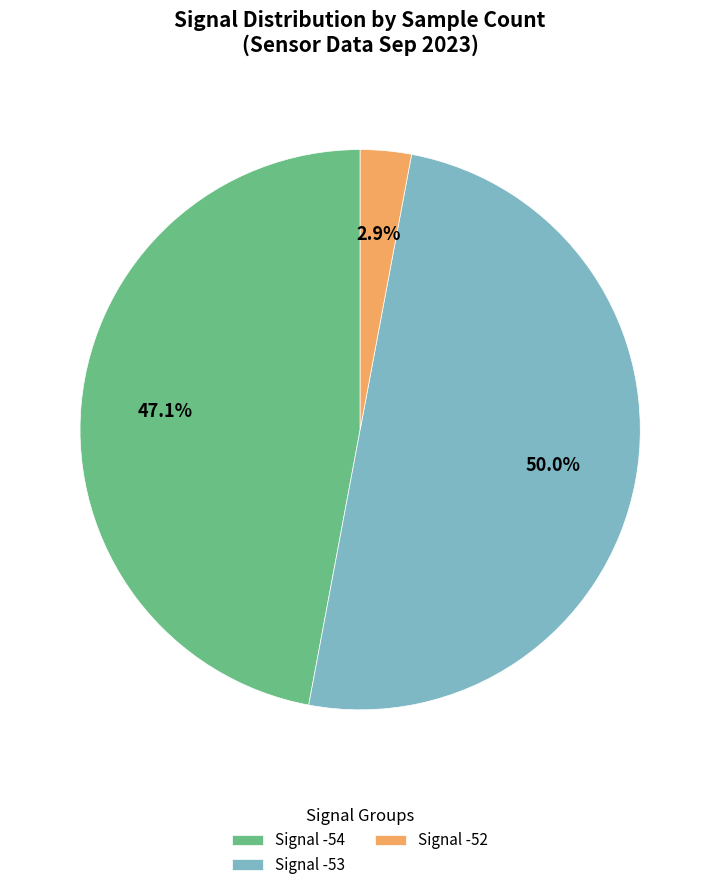

Which category has the biggest portion of the pie?

Signal -53